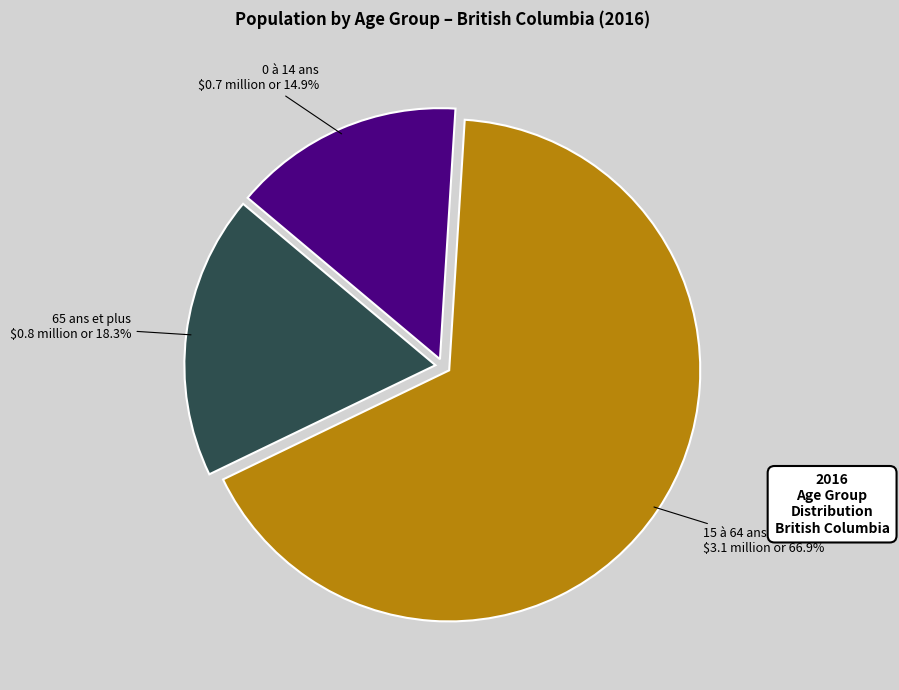

Does any single category account for the majority?

Yes